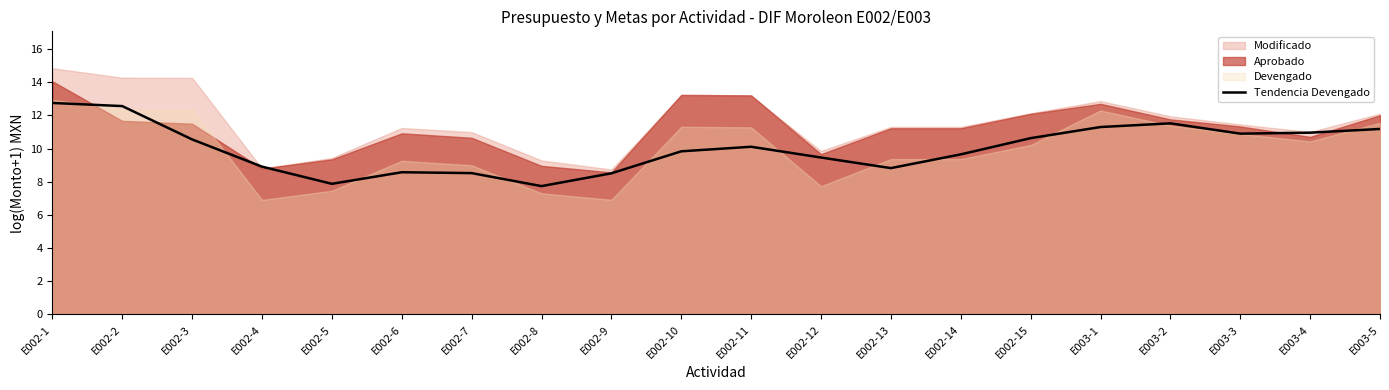

Where is the data nearest to the value 10?

E002-11